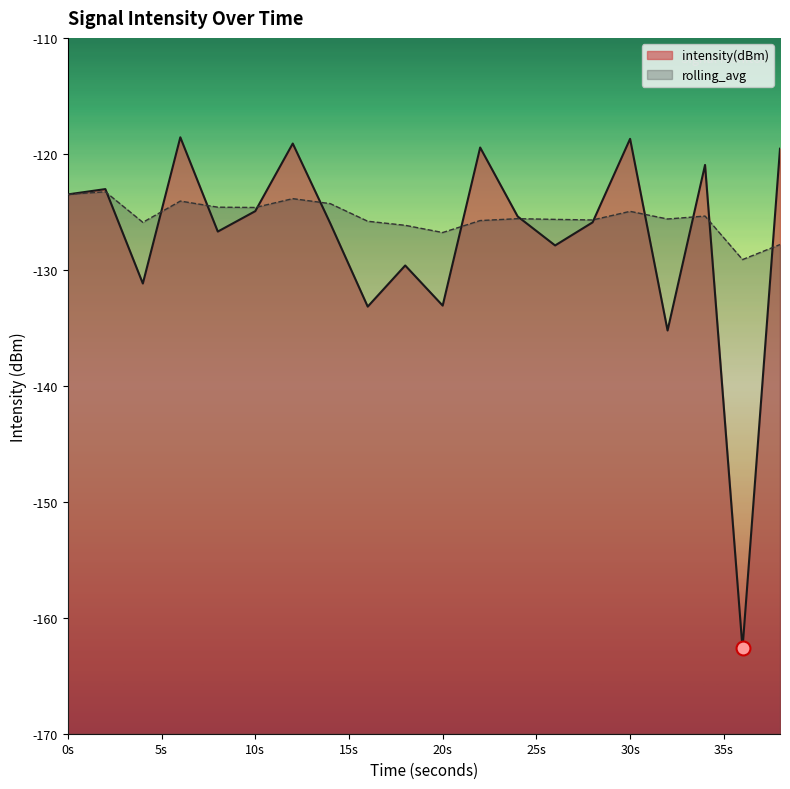

At which category does rolling_avg reach its first local peak?

2